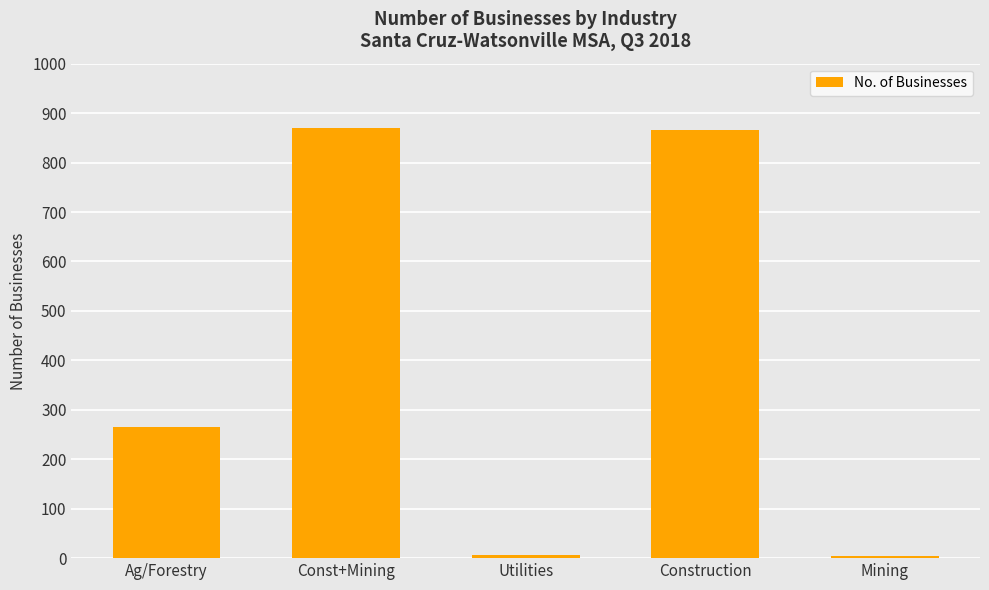

What is the average value?

402